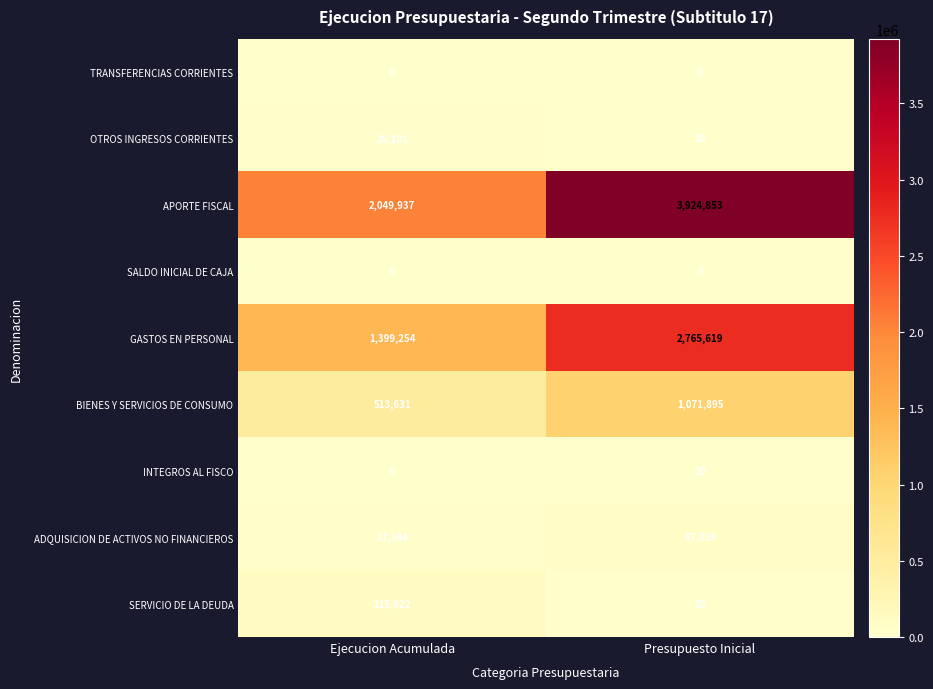

Reading left to right, transcribe all the data shown in this chart.

TRANSFERENCIAS CORRIENTES: Ejecucion Acumulada=0	Presupuesto Inicial=0
OTROS INGRESOS CORRIENTES: Ejecucion Acumulada=26101	Presupuesto Inicial=10
APORTE FISCAL: Ejecucion Acumulada=2049937	Presupuesto Inicial=3924853
SALDO INICIAL DE CAJA: Ejecucion Acumulada=0	Presupuesto Inicial=0
GASTOS EN PERSONAL: Ejecucion Acumulada=1399254	Presupuesto Inicial=2765619
BIENES Y SERVICIOS DE CONSUMO: Ejecucion Acumulada=513631	Presupuesto Inicial=1071895
INTEGROS AL FISCO: Ejecucion Acumulada=0	Presupuesto Inicial=20
ADQUISICION DE ACTIVOS NO FINANCIEROS: Ejecucion Acumulada=17344	Presupuesto Inicial=87339
SERVICIO DE LA DEUDA: Ejecucion Acumulada=115922	Presupuesto Inicial=10